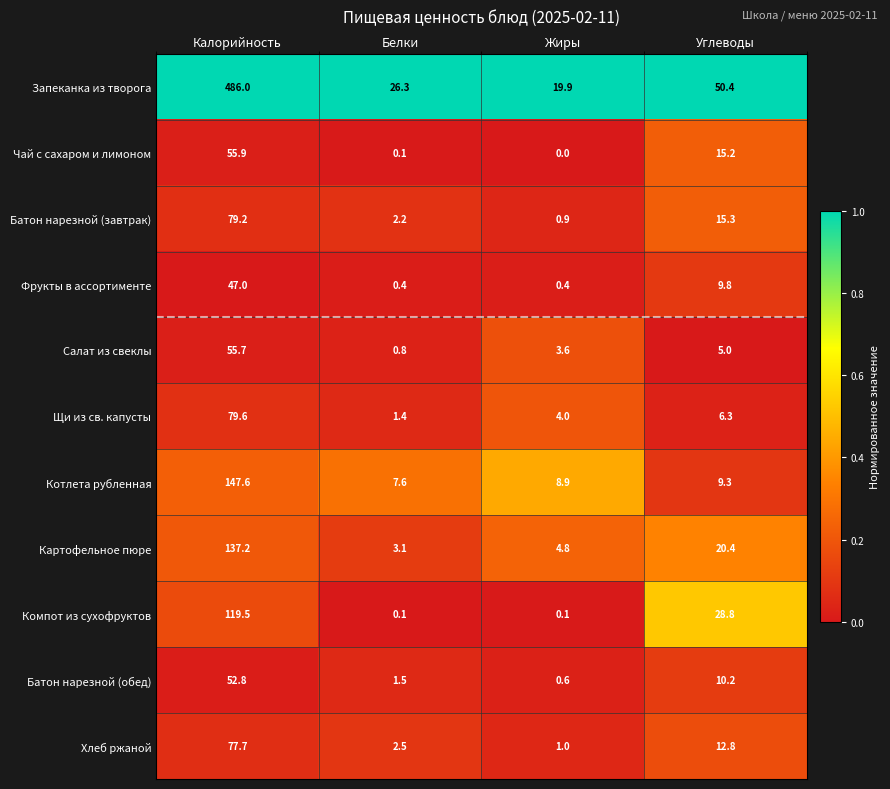

What is the sum of all Котлета рубленная values?

173.4